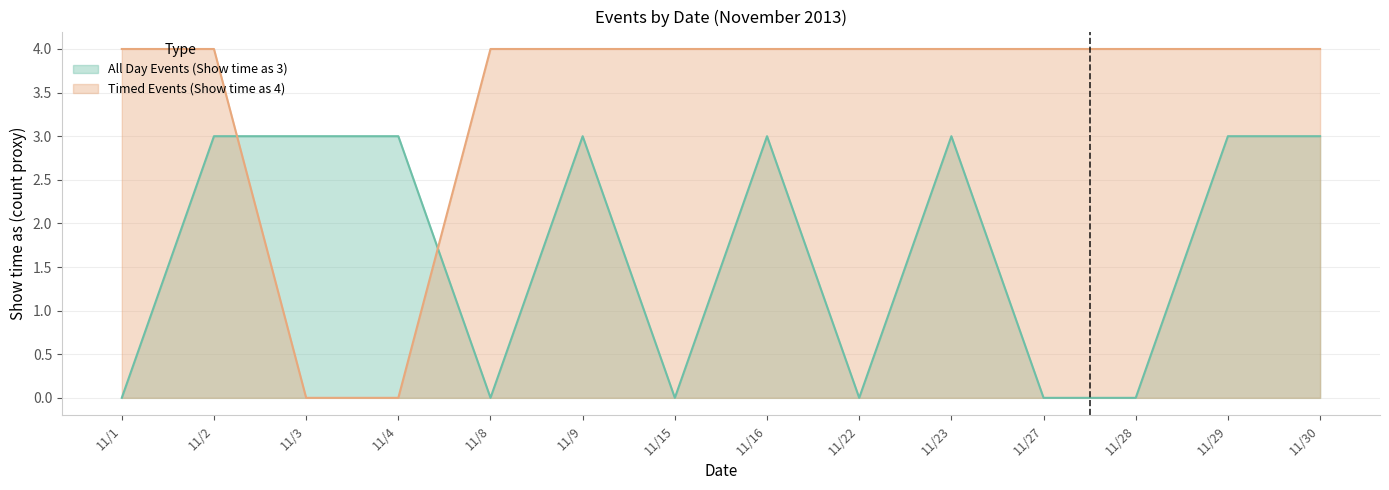

True or false: All Day Events (Show time as 3) has a value of 3 at 11/16.

True